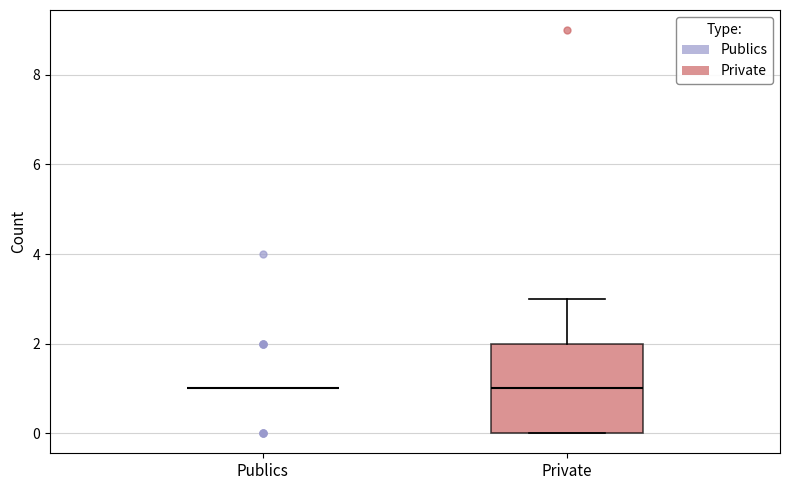

Reading left to right, transcribe this box plot: for each box, give where its median line is, the range the box spans, and where its two whiskers end, as read against the y-axis. The values are not printed on the chart, so give them approximately, as read against the axis.

Publics: box collapsed to a line at 1, whiskers 1 to 1
Private: median 1, box 0 to 2, whiskers 0 to 3